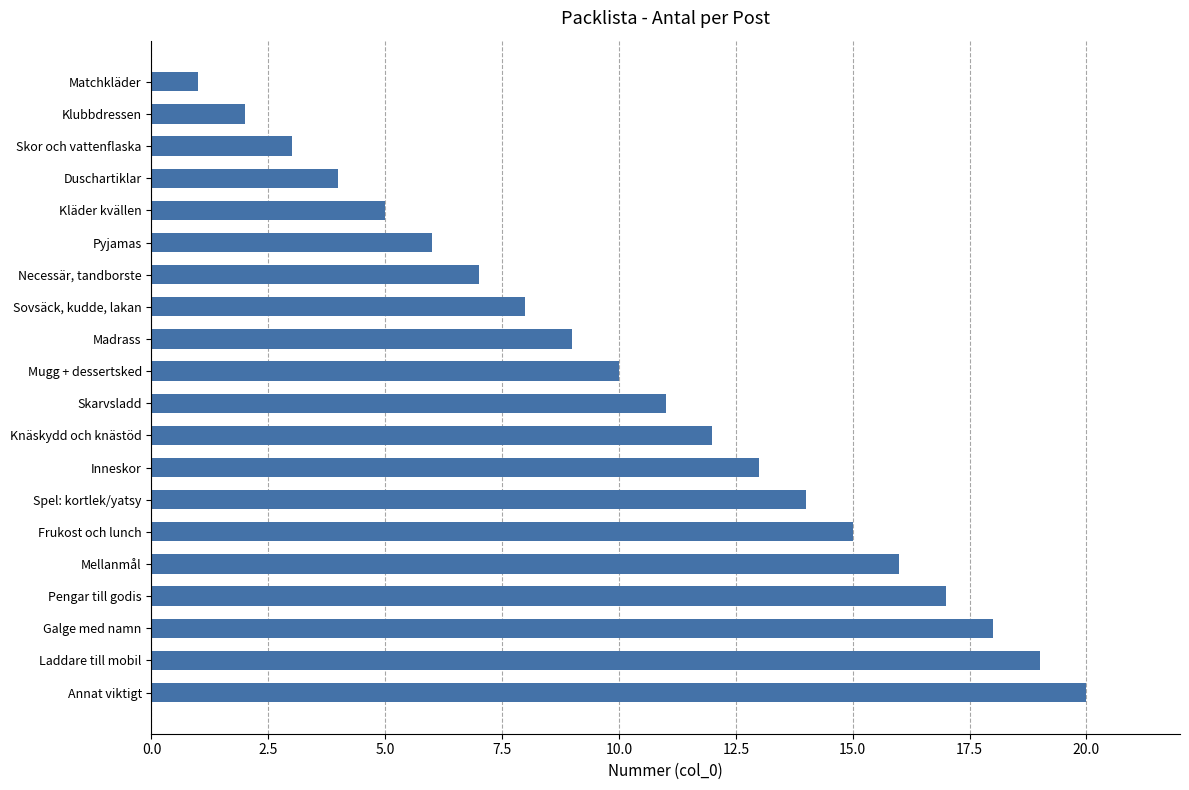

Where is the data nearest to the value 10?

Mugg + dessertsked